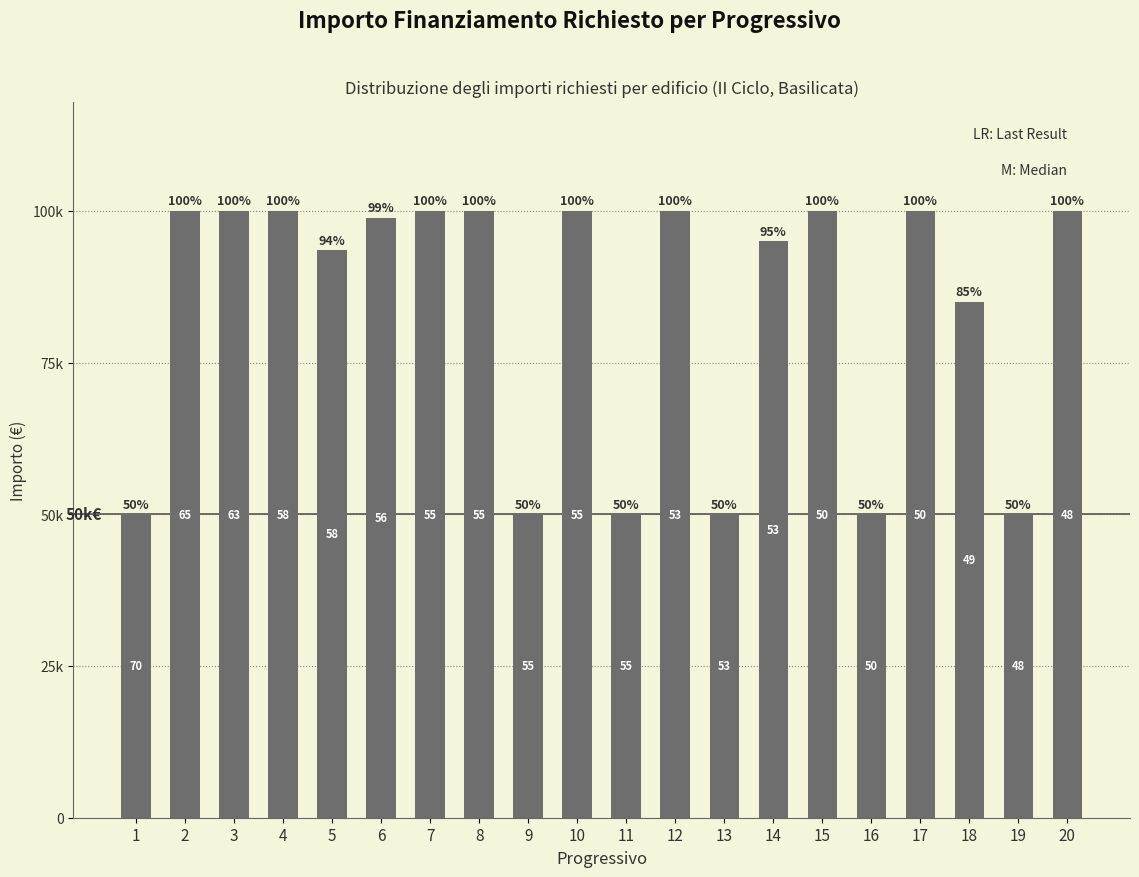

What is the change in value from 2 to 16?

-50000